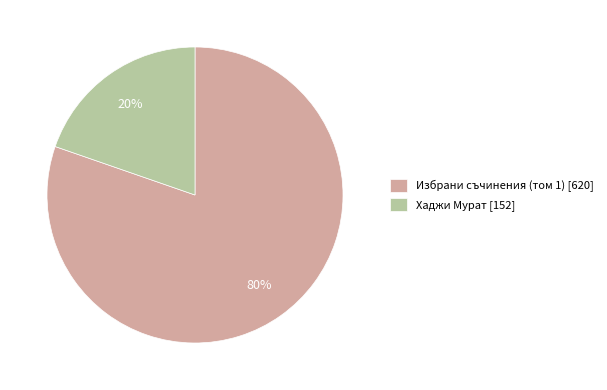

Combined, do Хаджи Мурат [152] and Избрани съчинения (том 1) [620] account for over 50%?

Yes